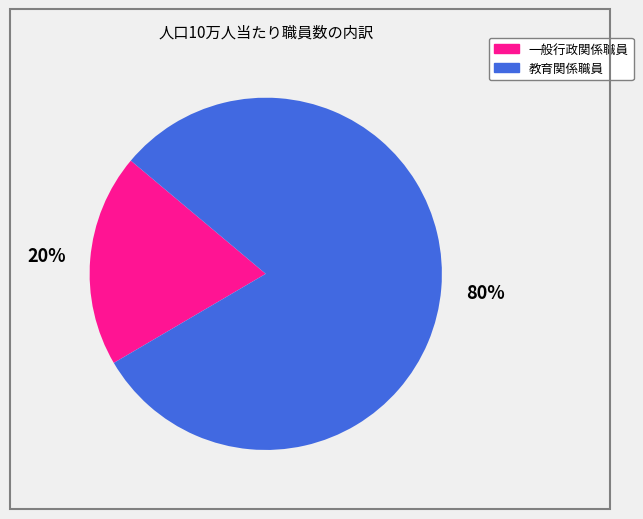

How many segments does this pie chart have?

2